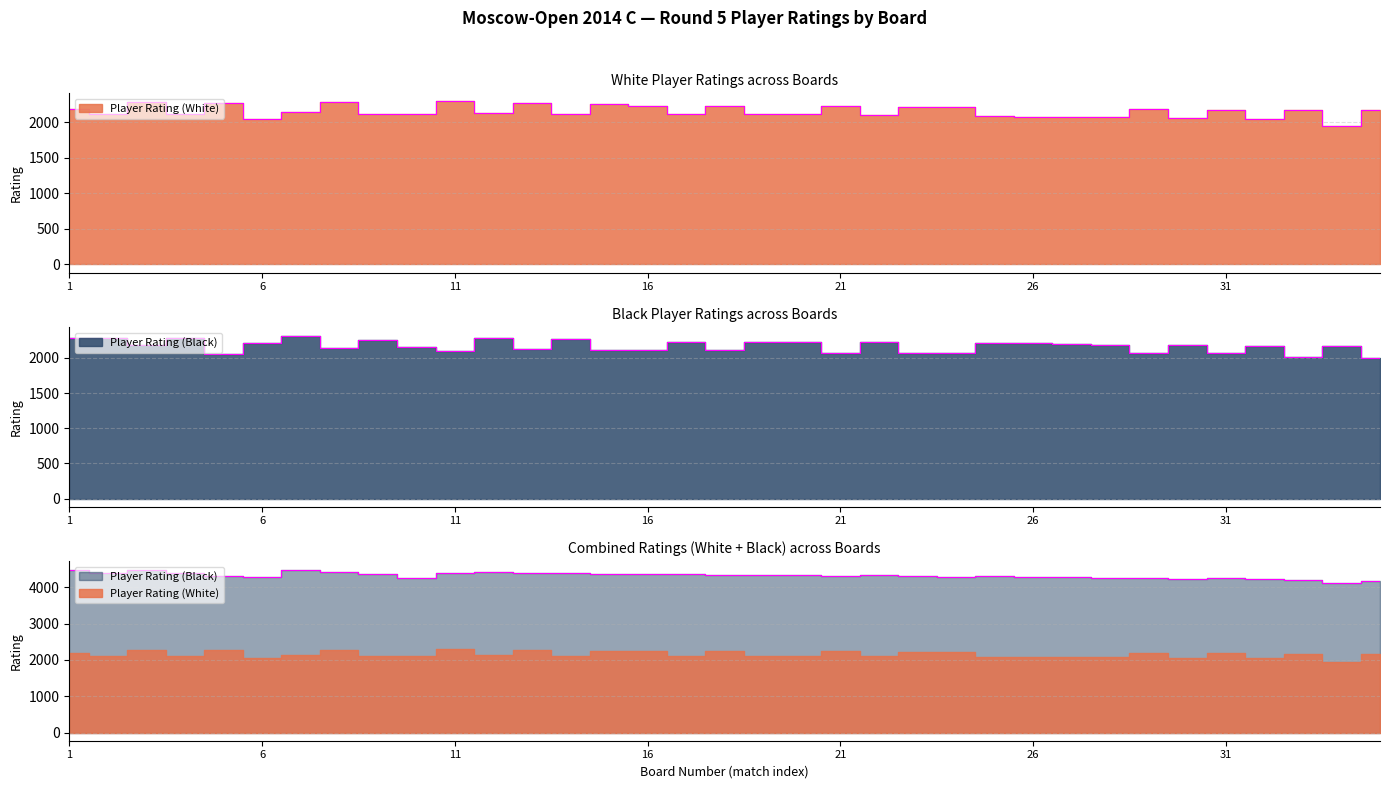

How many lines are shown in the chart?

2